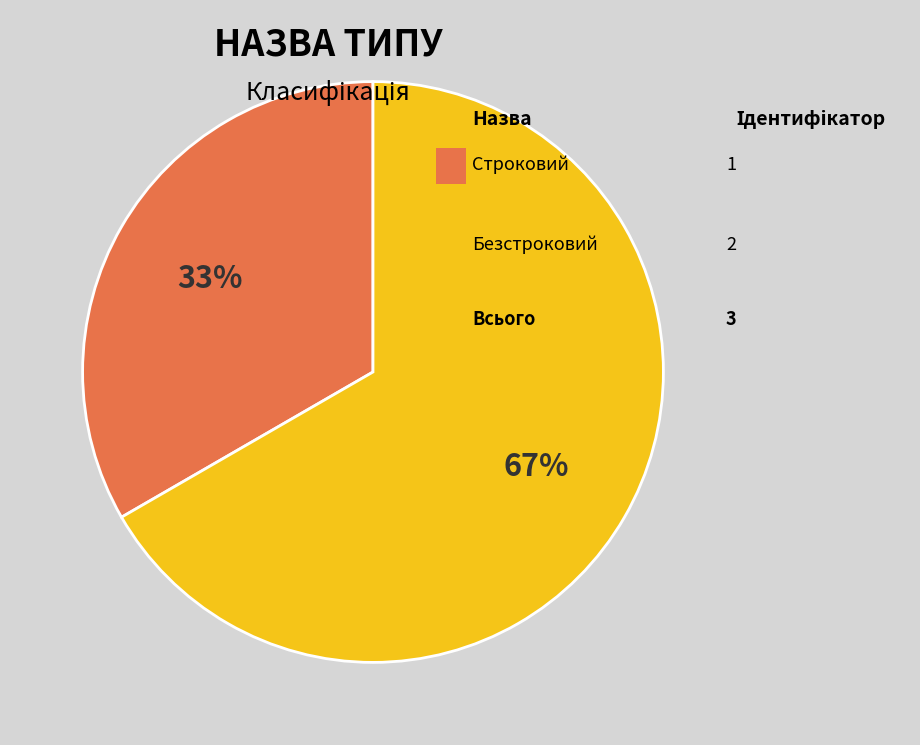

Is there any slice that represents more than half of the pie?

Yes